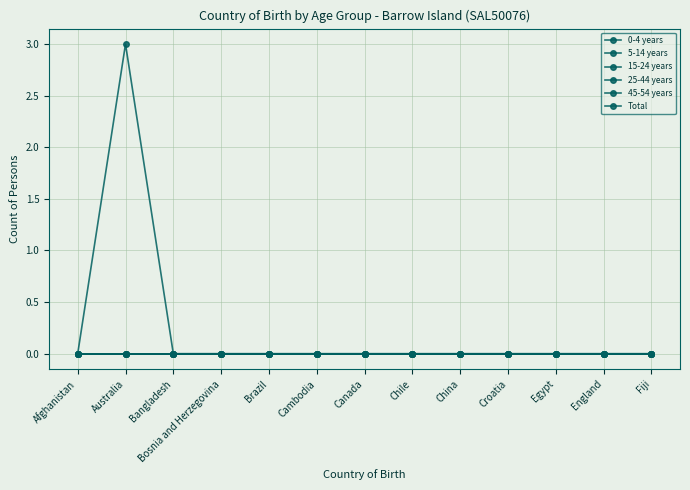

True or false: 25-44 years and 45-54 years intersect in this chart.

False